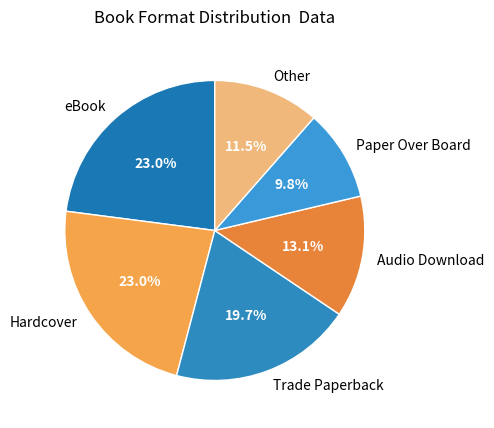

What is the ratio of the value at Paper Over Board to the value at Other?

0.9